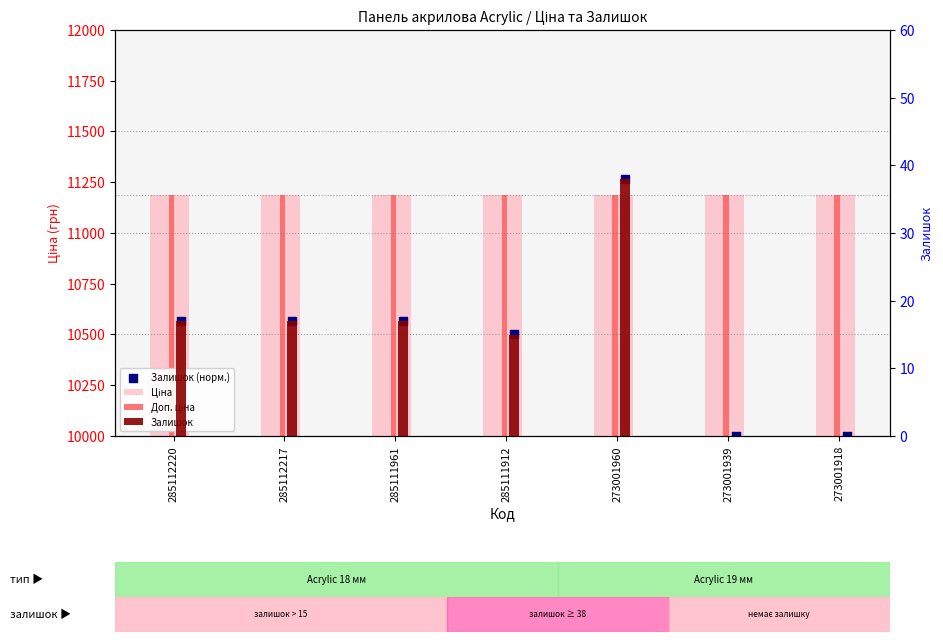

Which series has the largest Y range (max minus min)?

Залишок (норм.)